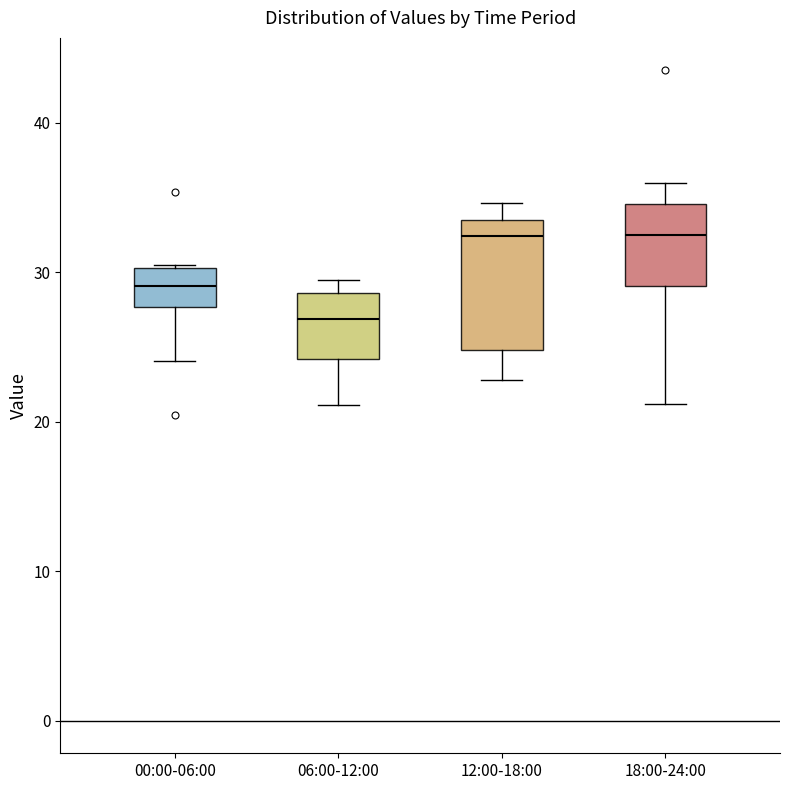

Reading left to right, read every box against the y-axis: the position of its median line, the range the box covers, and the ends of its whiskers. The values are not printed on the chart, so give them approximately, as read against the axis.

00:00-06:00: median 29, box 28 to 30, whiskers 24 to 31
06:00-12:00: median 27, box 24 to 29, whiskers 21 to 29 (just above the box's upper edge)
12:00-18:00: median 32, box 25 to 33, whiskers 23 to 35
18:00-24:00: median 32, box 29 to 35, whiskers 21 to 36